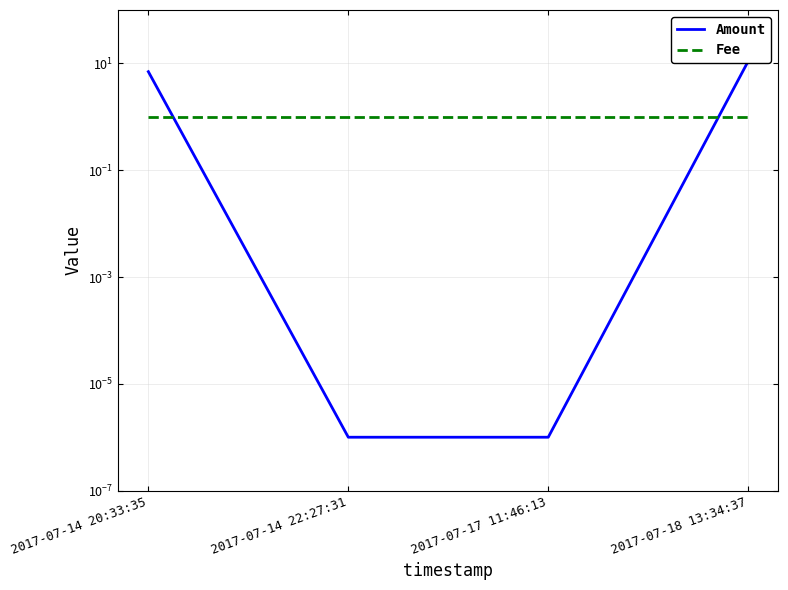

What are all the series names shown in the legend?

Amount, Fee